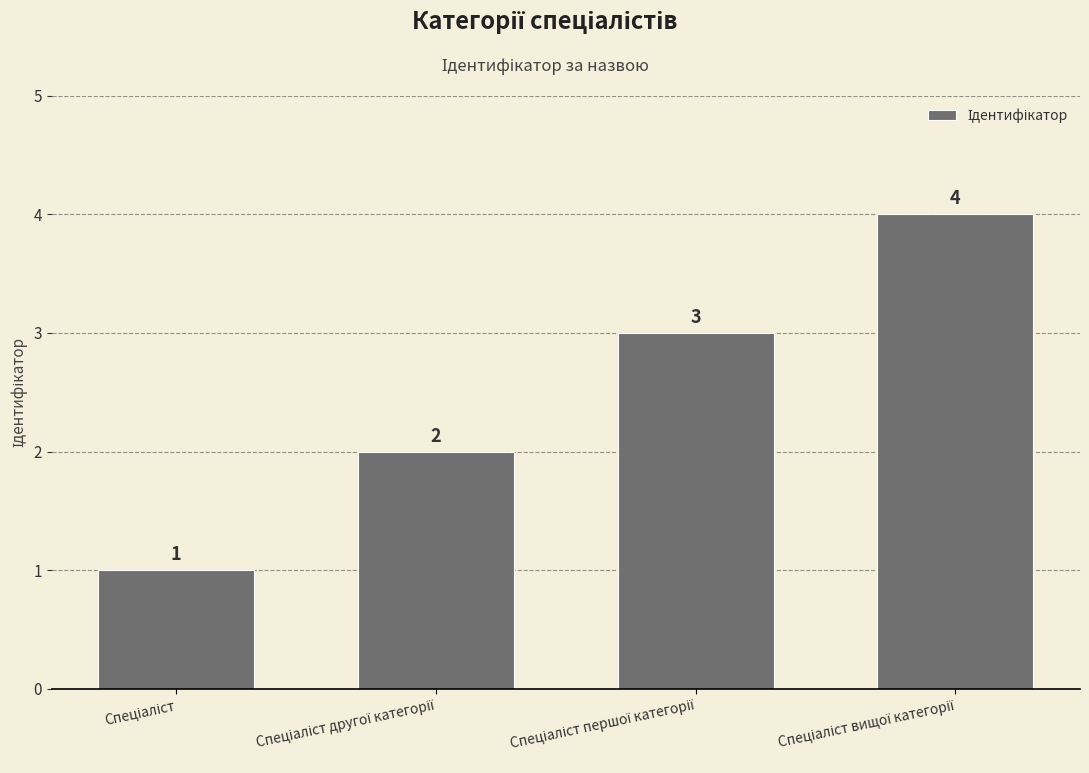

What is the sum of all values?

10